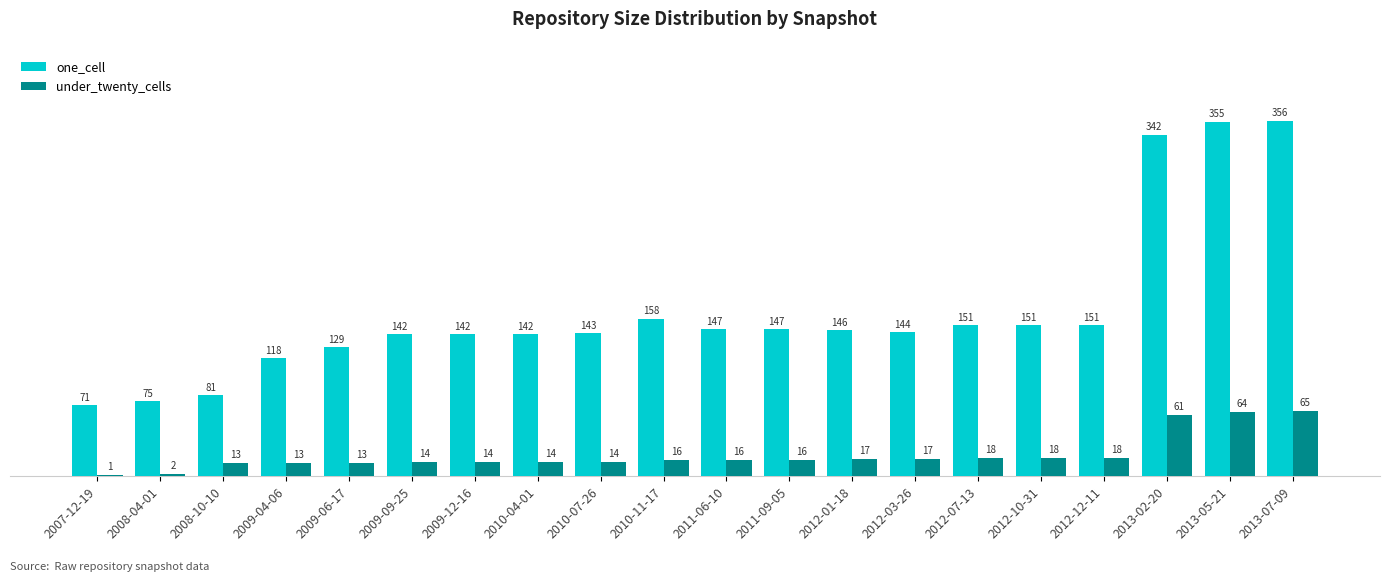

What is the sum of all under_twenty_cells values?

424